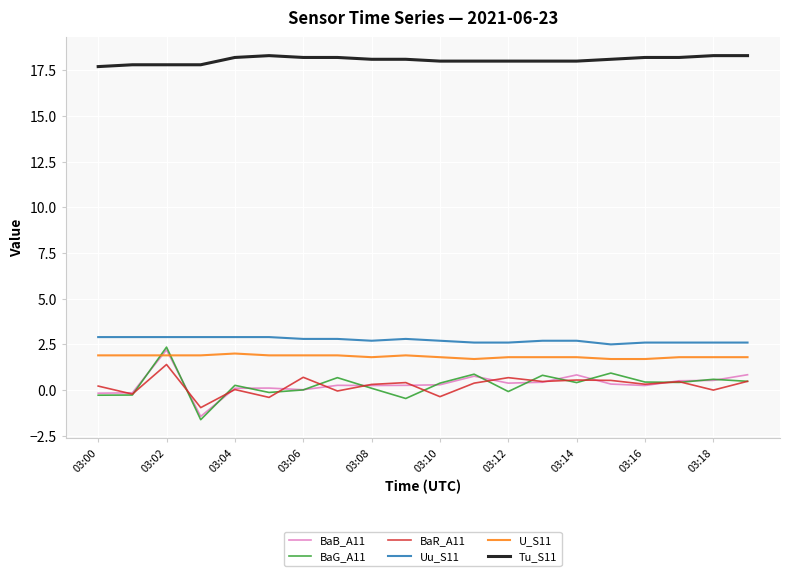

Which series has the widest spread of values?

BaG_A11